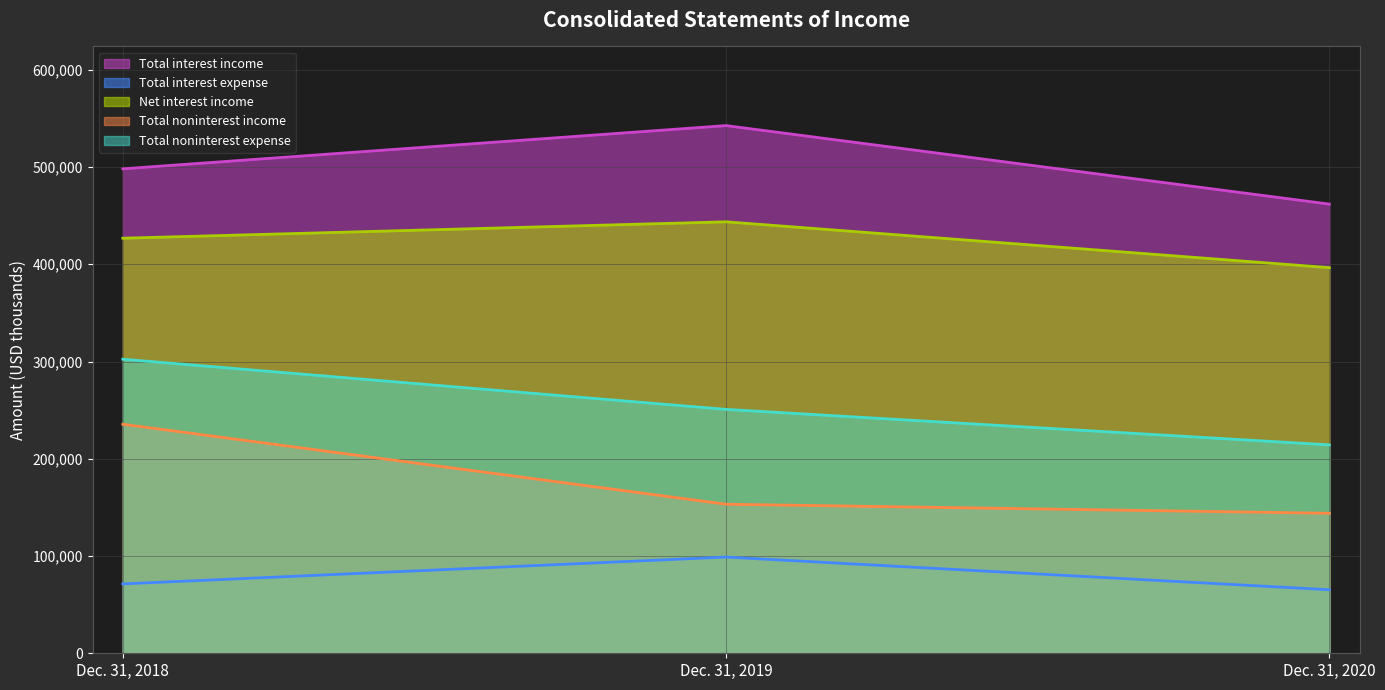

How many lines are shown in the chart?

5